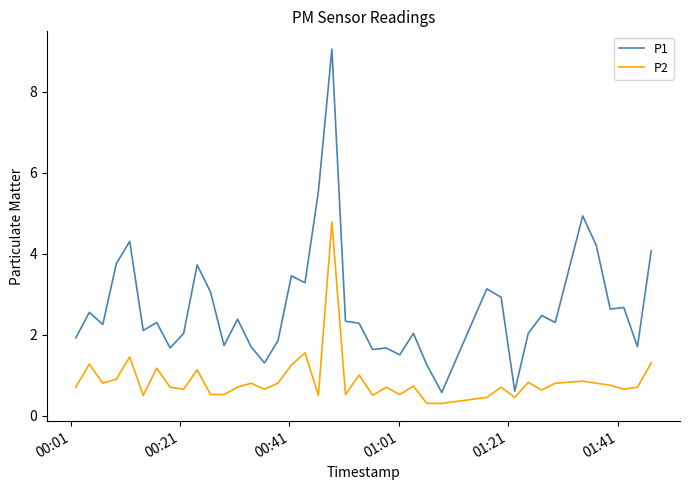

Rank the series by their average value, from highest to lowest.

P1, P2